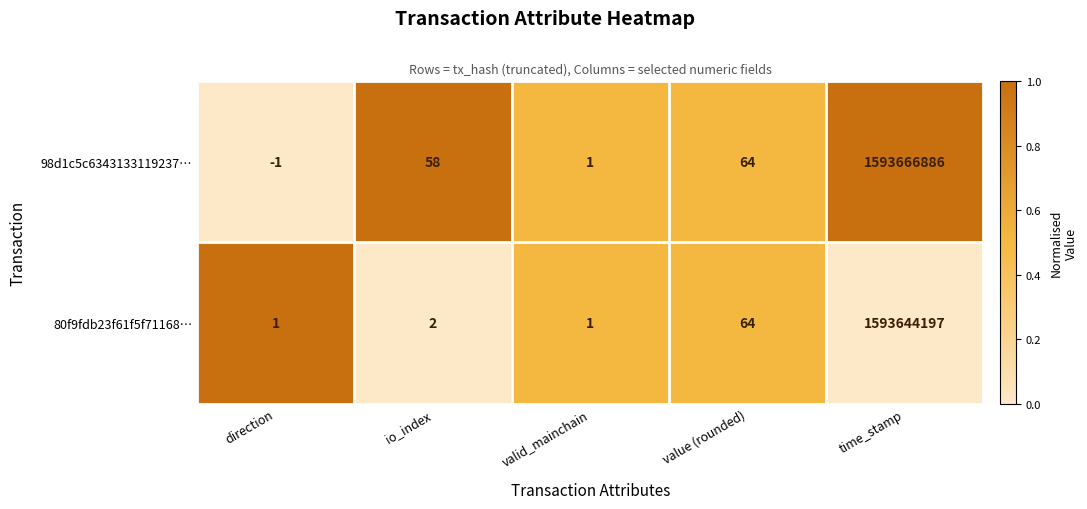

At how many categories does at least one series exceed 0?

5